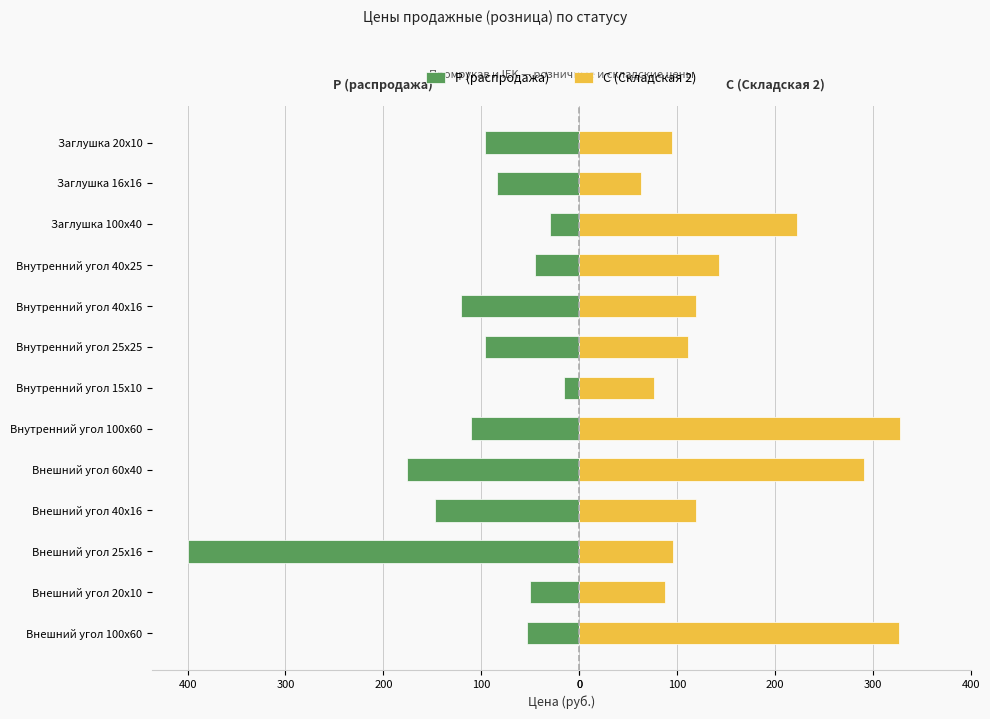

What is the average value of the С (Складская 2) series?

159.9